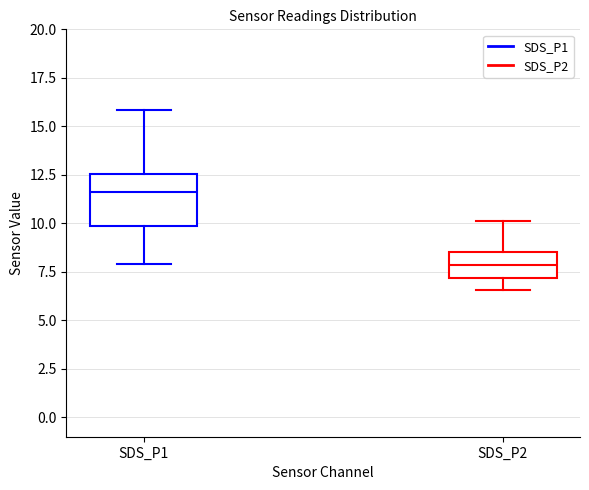

Reading left to right, read every box against the y-axis: the position of its median line, the range the box covers, and the ends of its whiskers. The values are not printed on the chart, so give them approximately, as read against the axis.

SDS_P1: median 11.5, box 10.0 to 12.5, whiskers 8.0 to 16.0
SDS_P2: median 8.0, box 7.0 to 8.5, whiskers 6.5 to 10.0